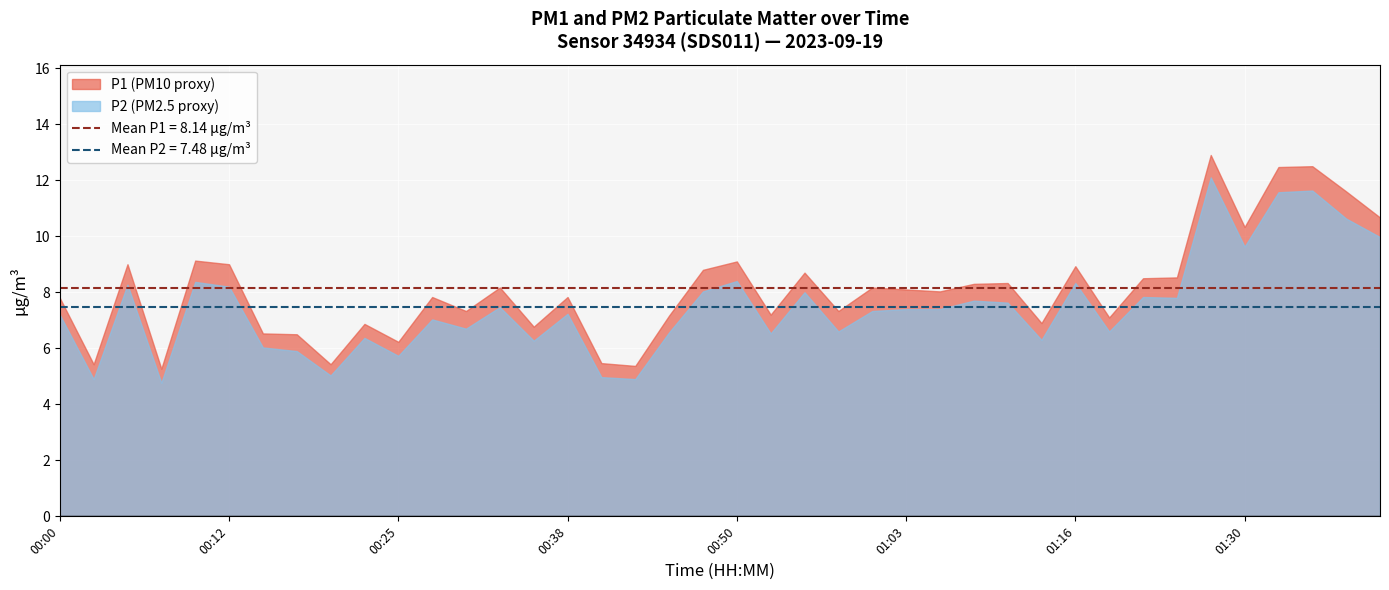

True or false: P1 has a value of 6.9 at 01:13.

True